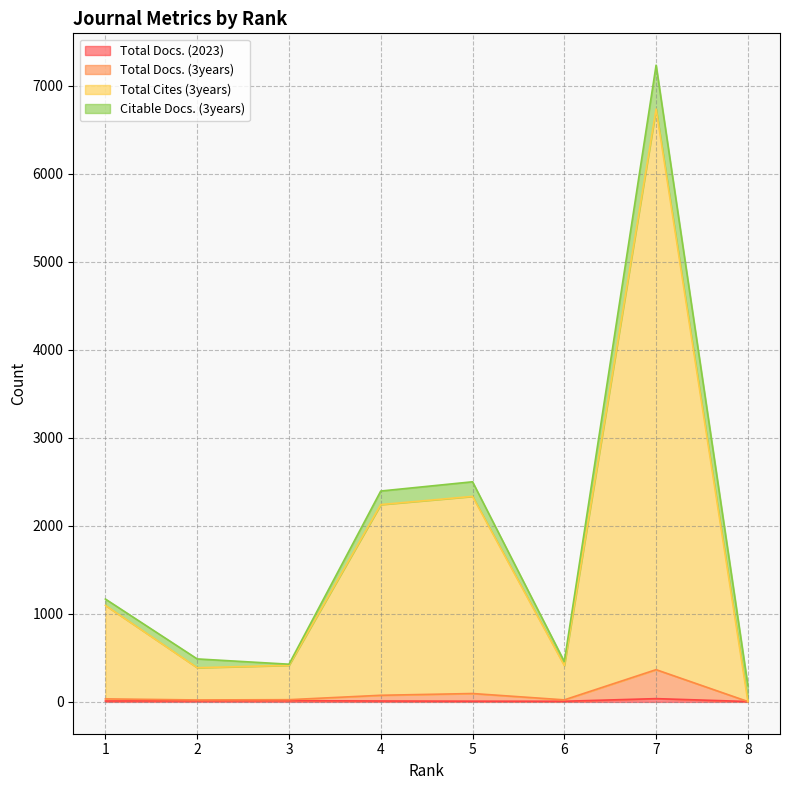

True or false: Total Cites (3years) has a value of 4 at 8.

True